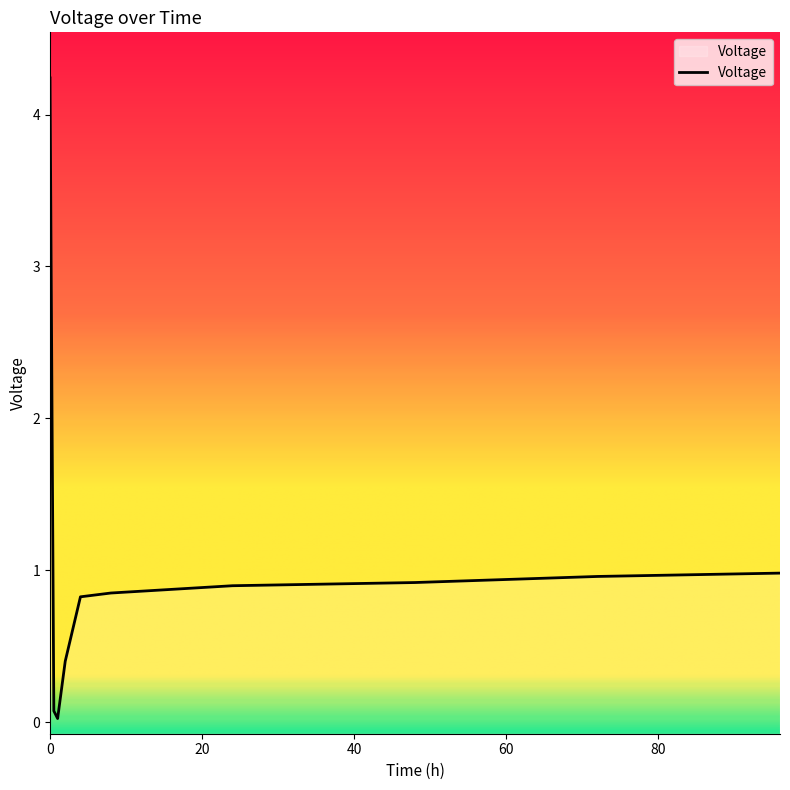

How many data points does each series have?

10